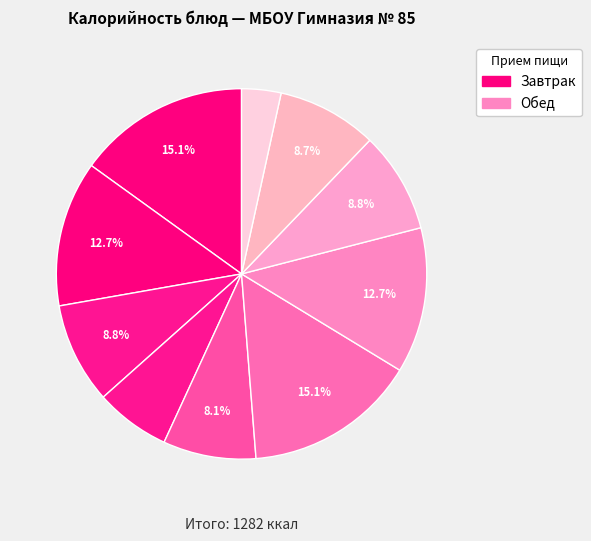

Count the number of slices in the pie.

10